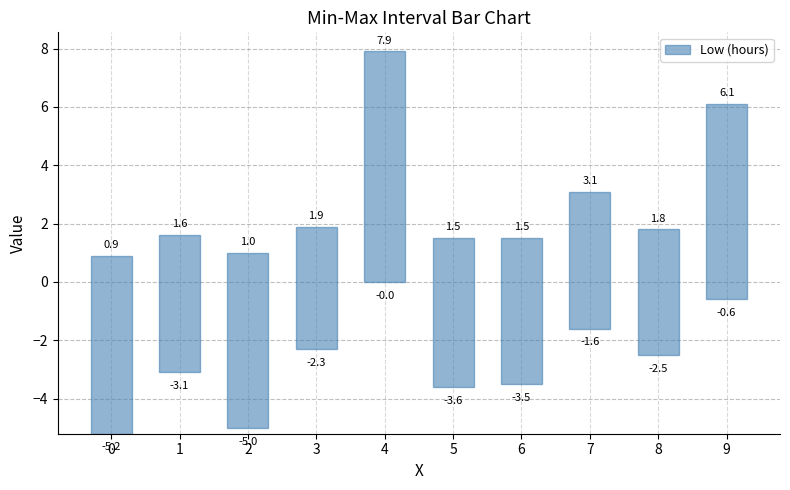

Approximately how many times larger is the value at 4 compared to 8?

1.8